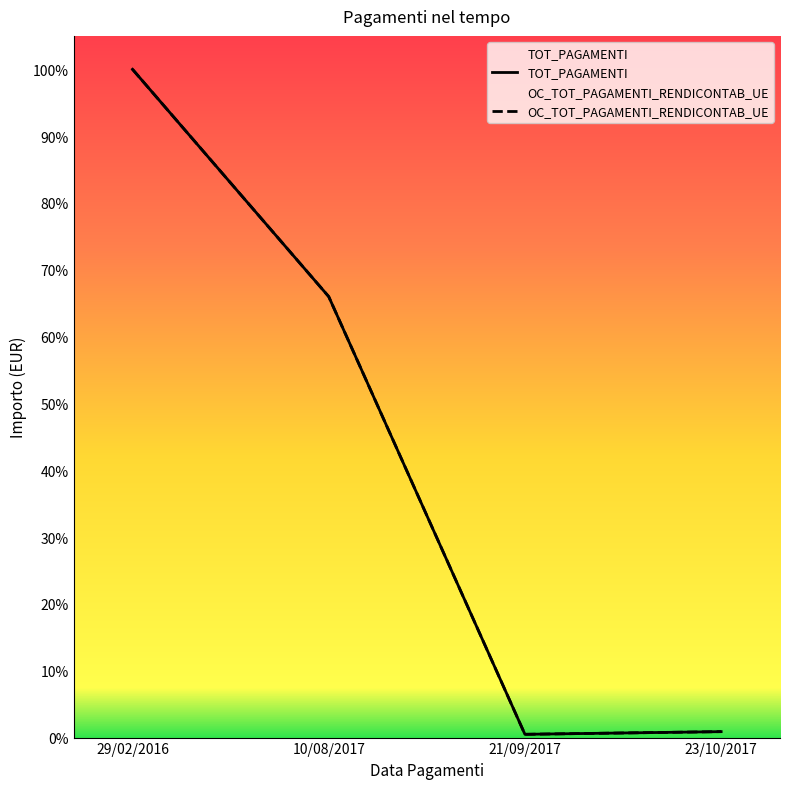

Is the value of OC_TOT_PAGAMENTI_RENDICONTAB_UE at 23/10/2017 greater than the value of TOT_PAGAMENTI at 23/10/2017?

No